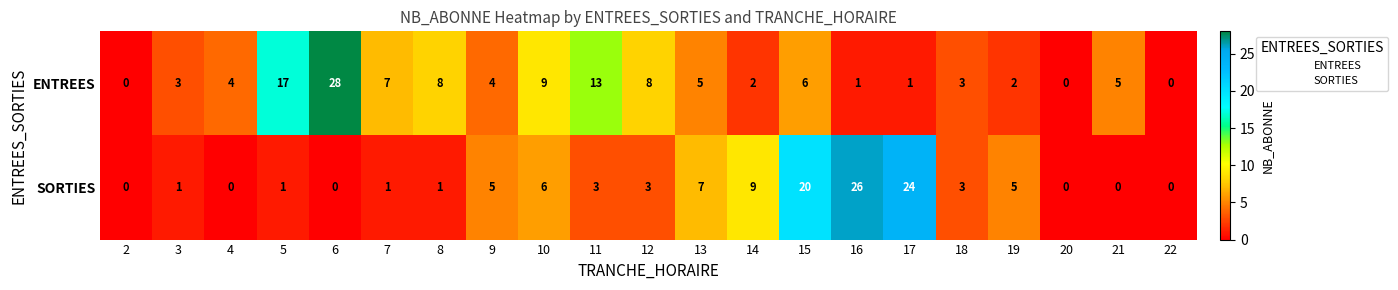

True or false: ENTREES has a value of 2 at 15.

False